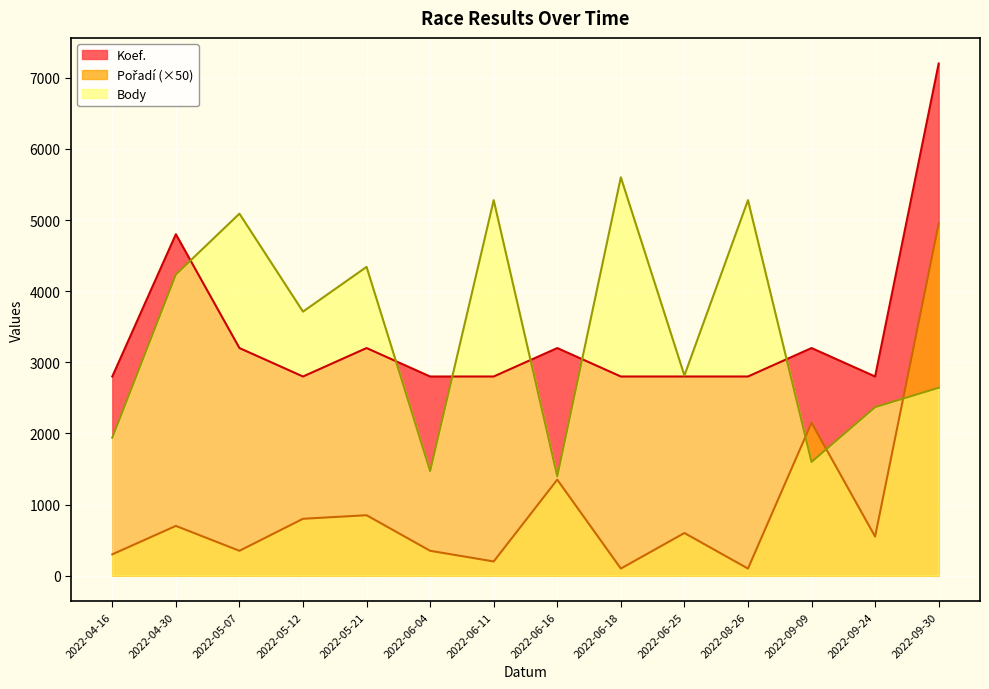

True or false: Body has more than 0 interior local peaks.

True